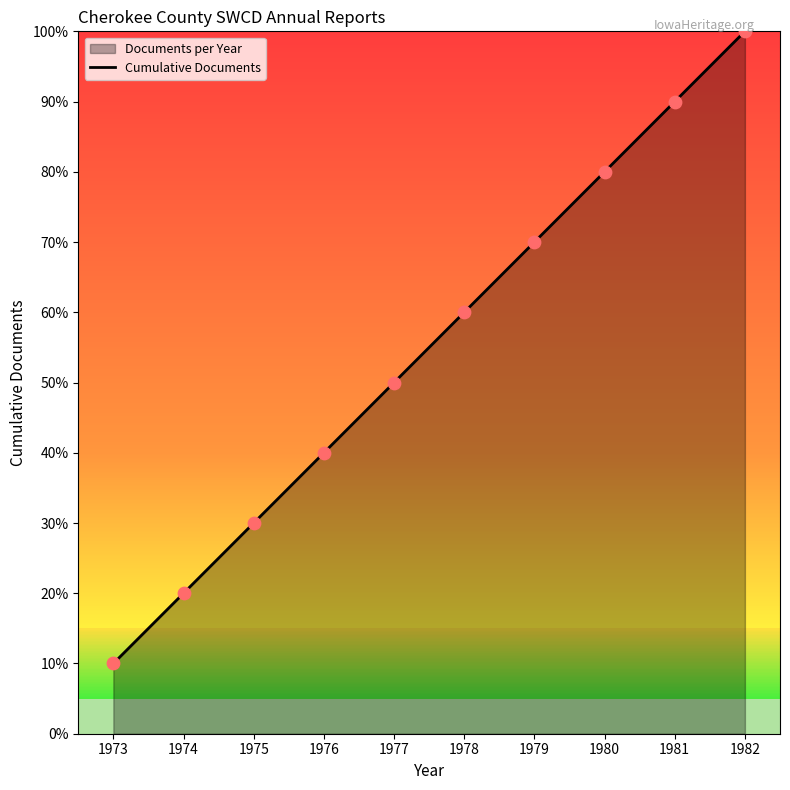

What is the change in value from 1973 to 1980?

+70